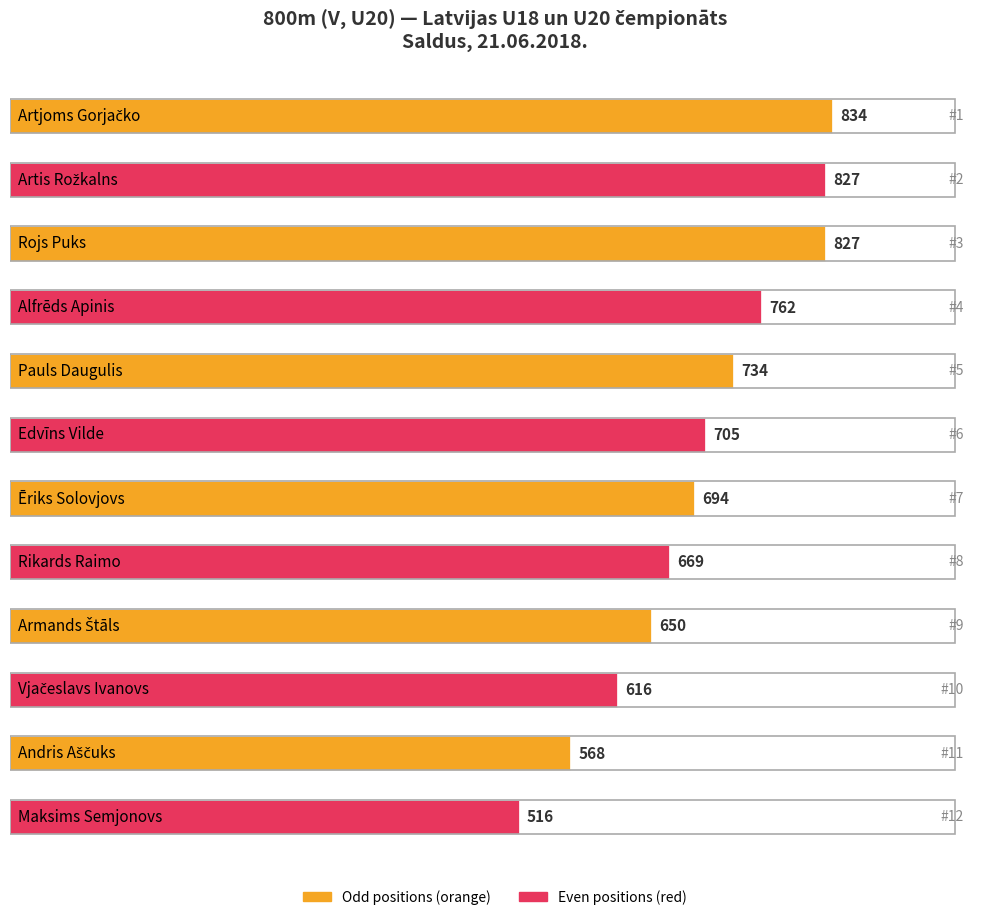

Reading left to right, what are all the values shown in this chart?

834	827	827	762	734	705	694	669	650	616	568	516